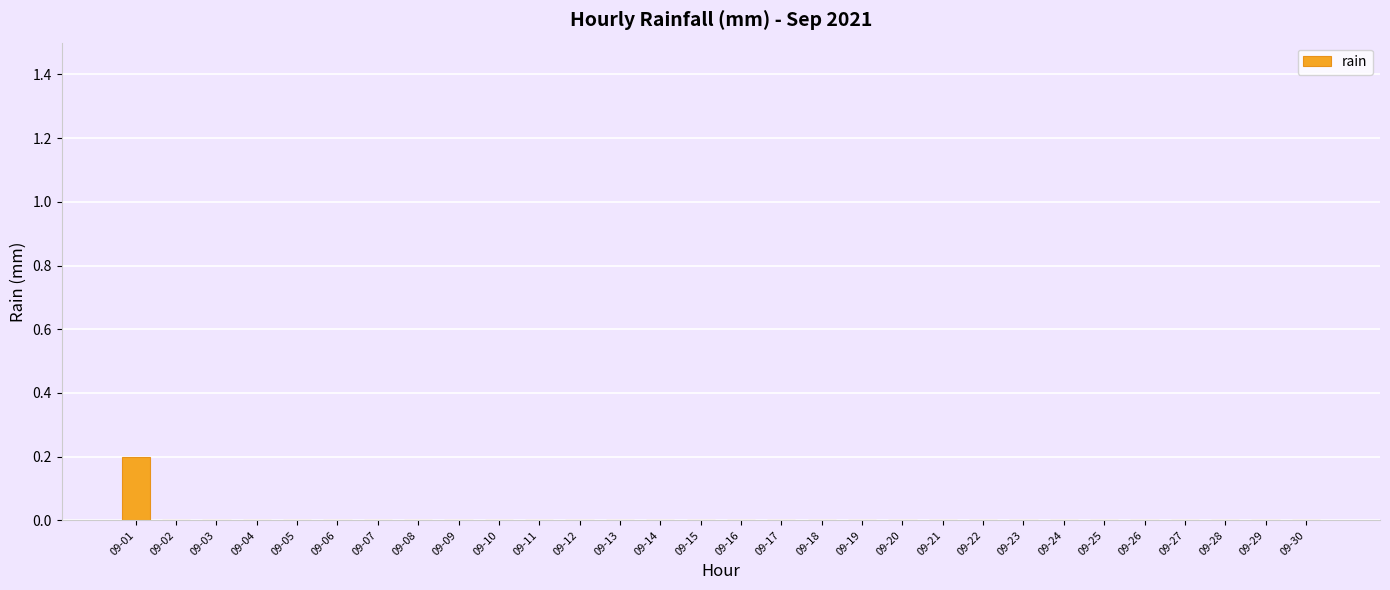

Reading left to right, transcribe all the data shown in this chart.

0.2	0.0	0.0	0.0	0.0	0.0	0.0	0.0	0.0	0.0	0.0	0.0	0.0	0.0	0.0	0.0	0.0	0.0	0.0	0.0	0.0	0.0	0.0	0.0	0.0	0.0	0.0	0.0	0.0	0.0